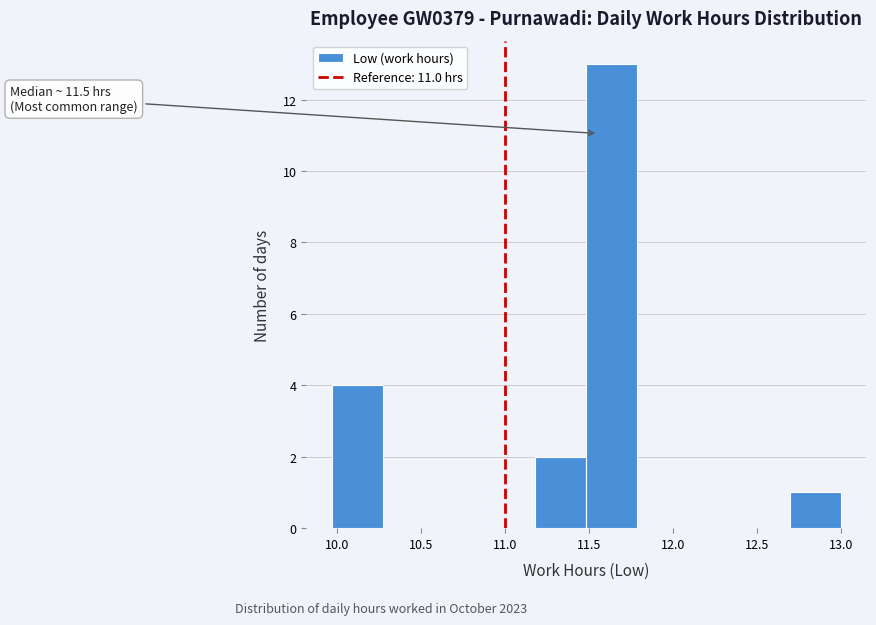

Which range on the x-axis has the tallest bar?

11.50 to 11.80